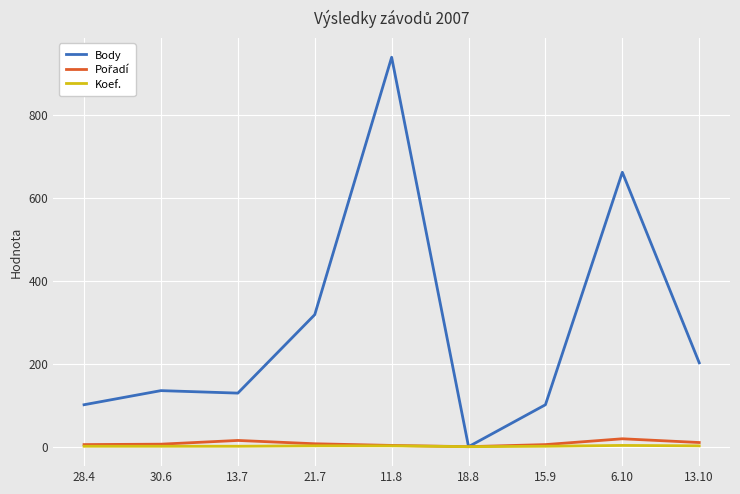

Is it true that Body equals 101 at 28.4?

True